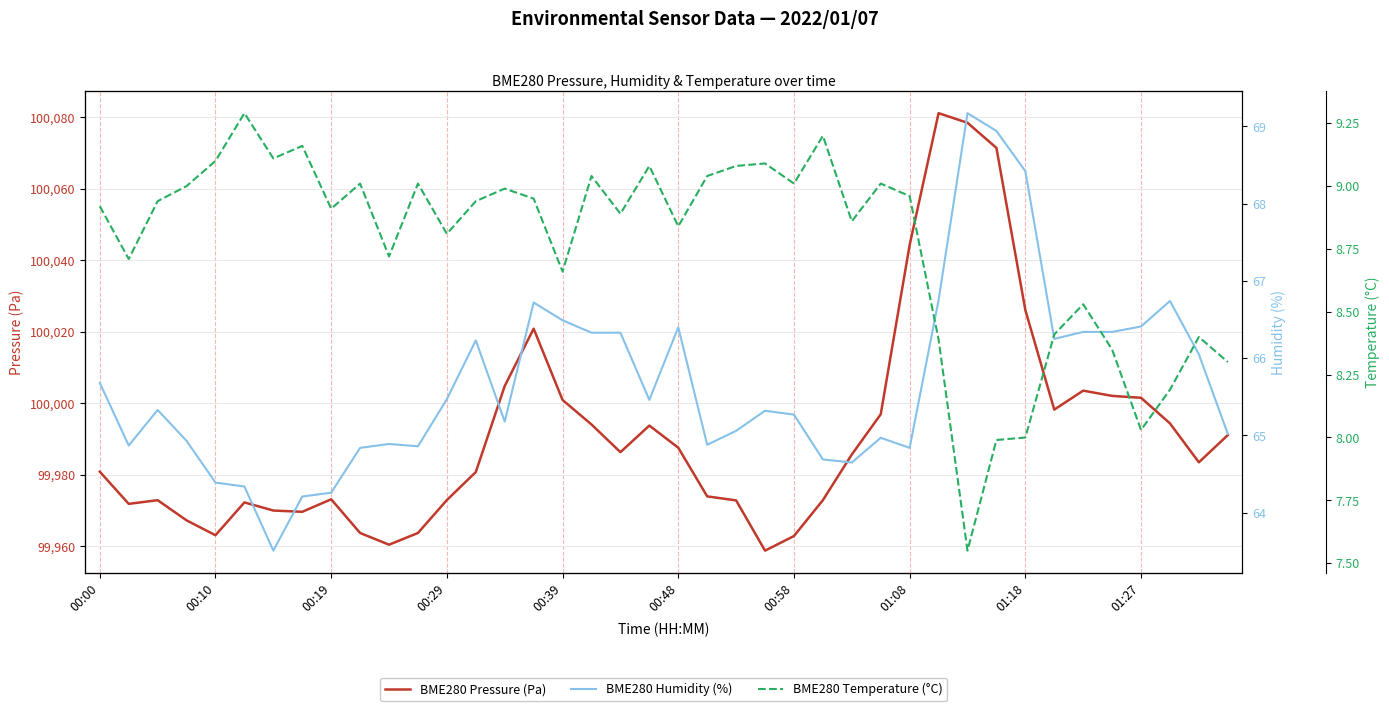

True or false: BME280 Humidity (%) and BME280 Temperature (°C) cross at least once.

False